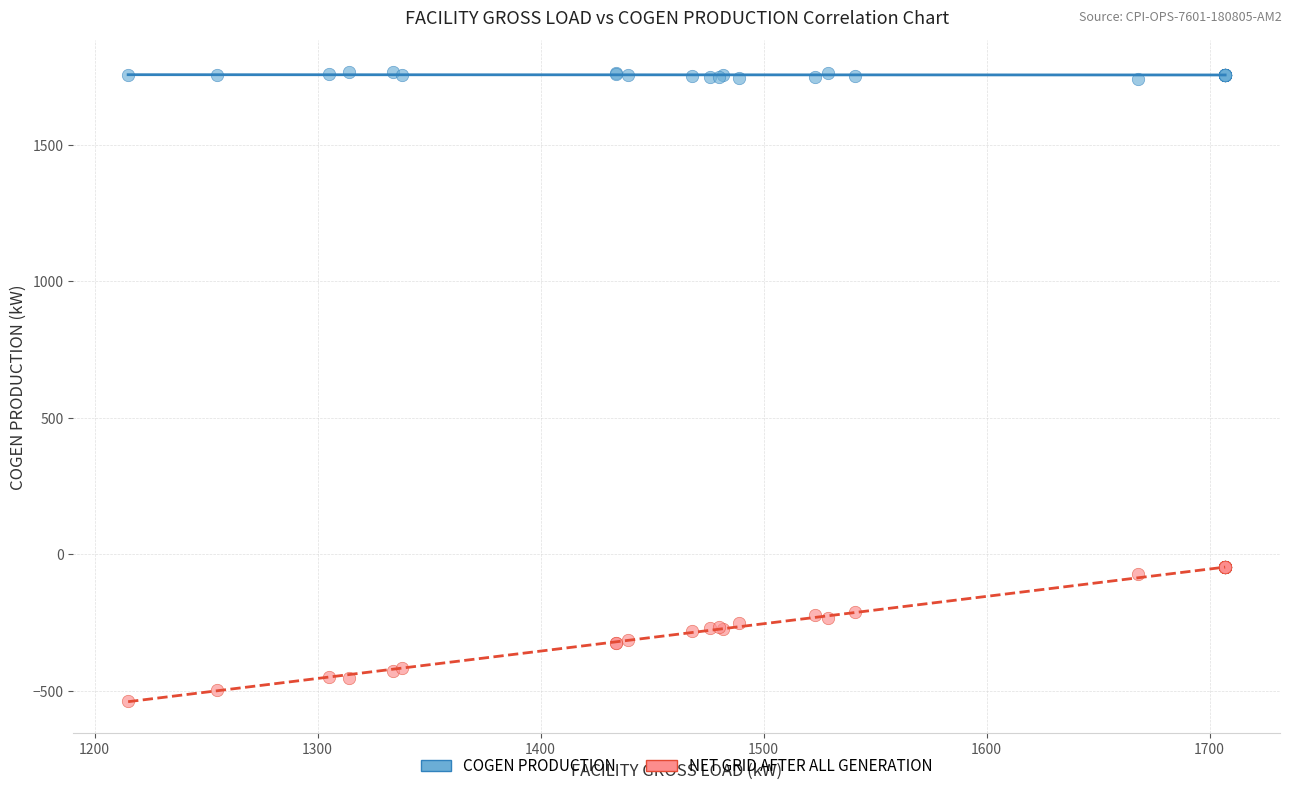

Which series reaches the maximum Y coordinate?

COGEN PRODUCTION